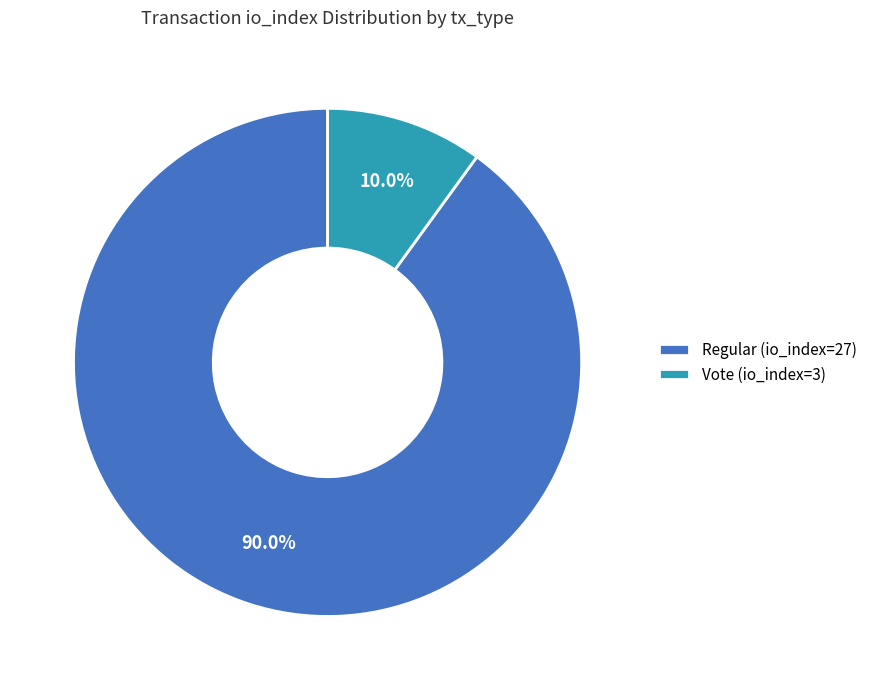

Approximately how many times larger is the value at Regular (io_index=27) compared to Vote (io_index=3)?

9.0